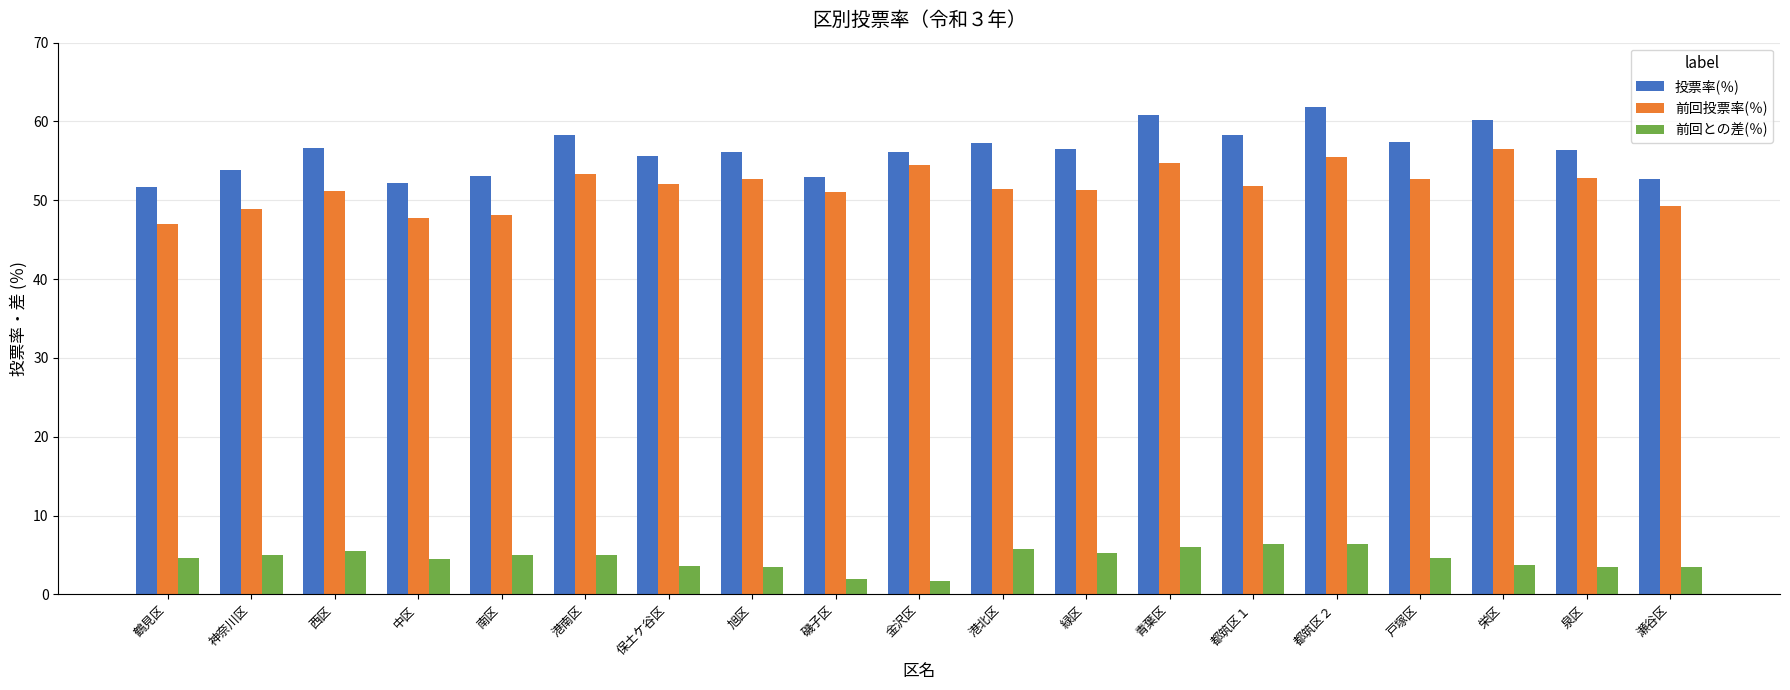

The value of 前回との差(％) at 金沢区 is 1.6. True or false?

True